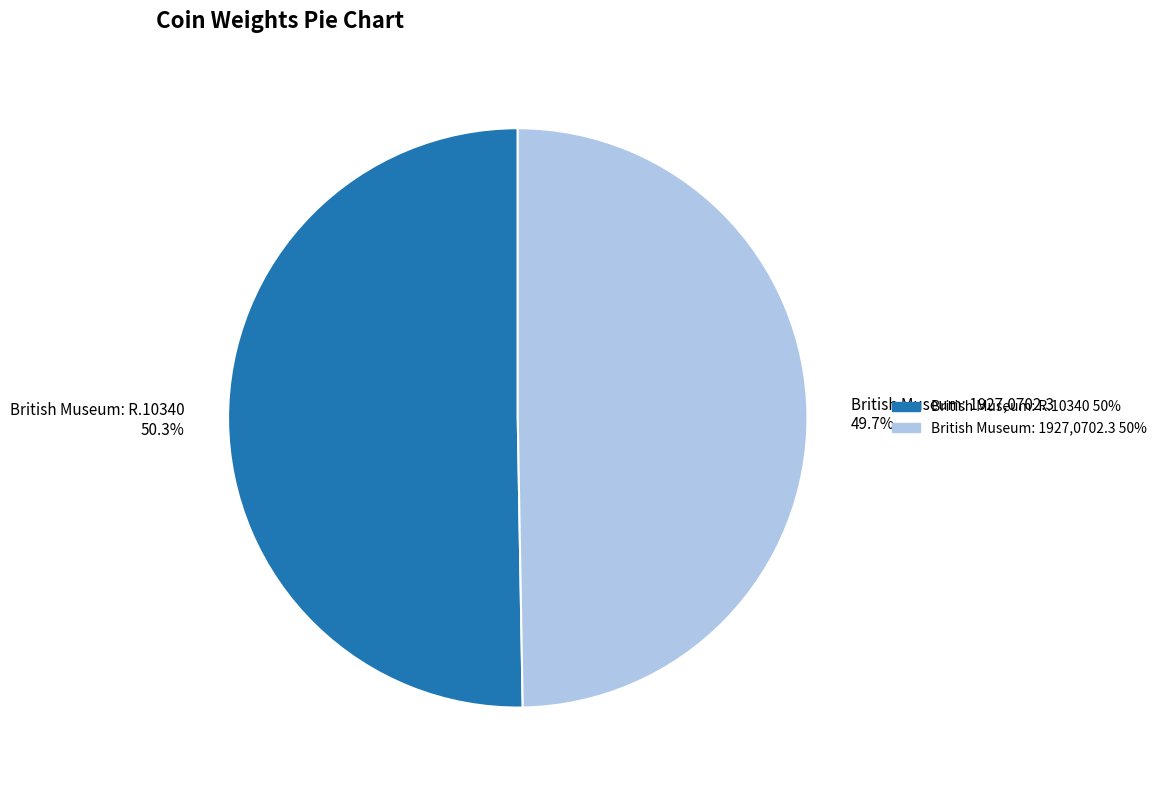

Is there any slice that represents more than half of the pie?

Yes